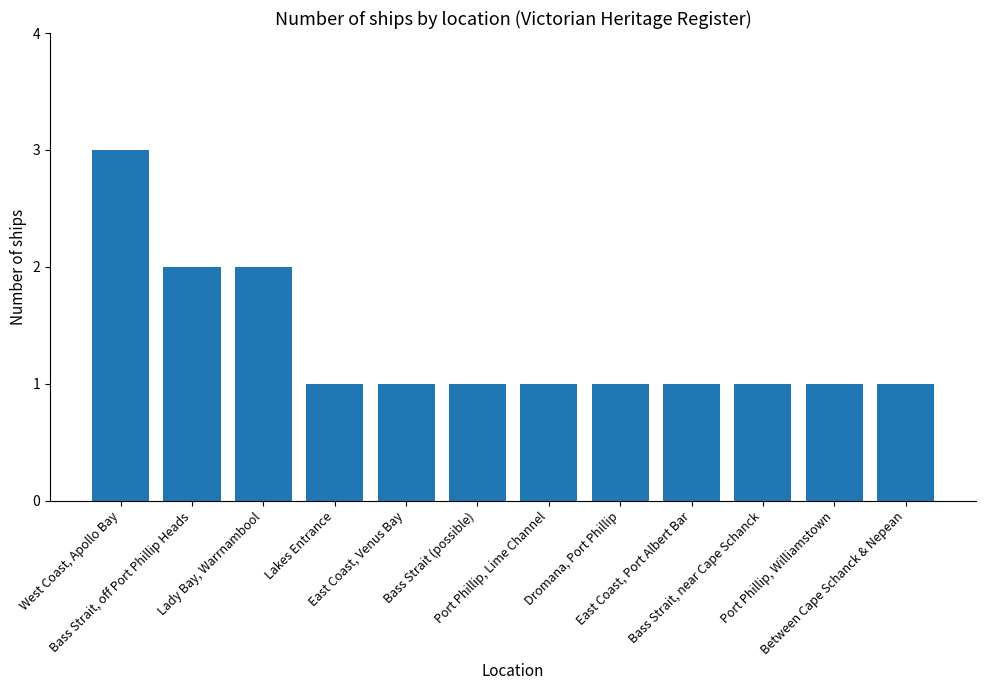

What is the label of the 11th bar from the left?

Port Phillip, Williamstown